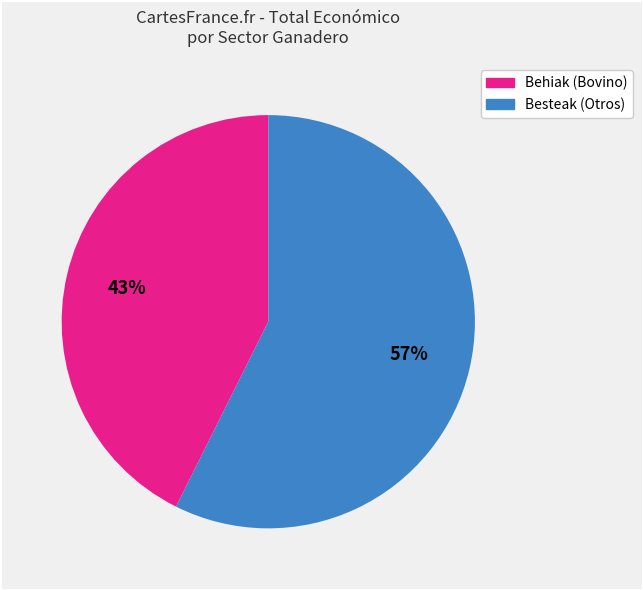

To the nearest percent, what is the average slice percentage?

50%